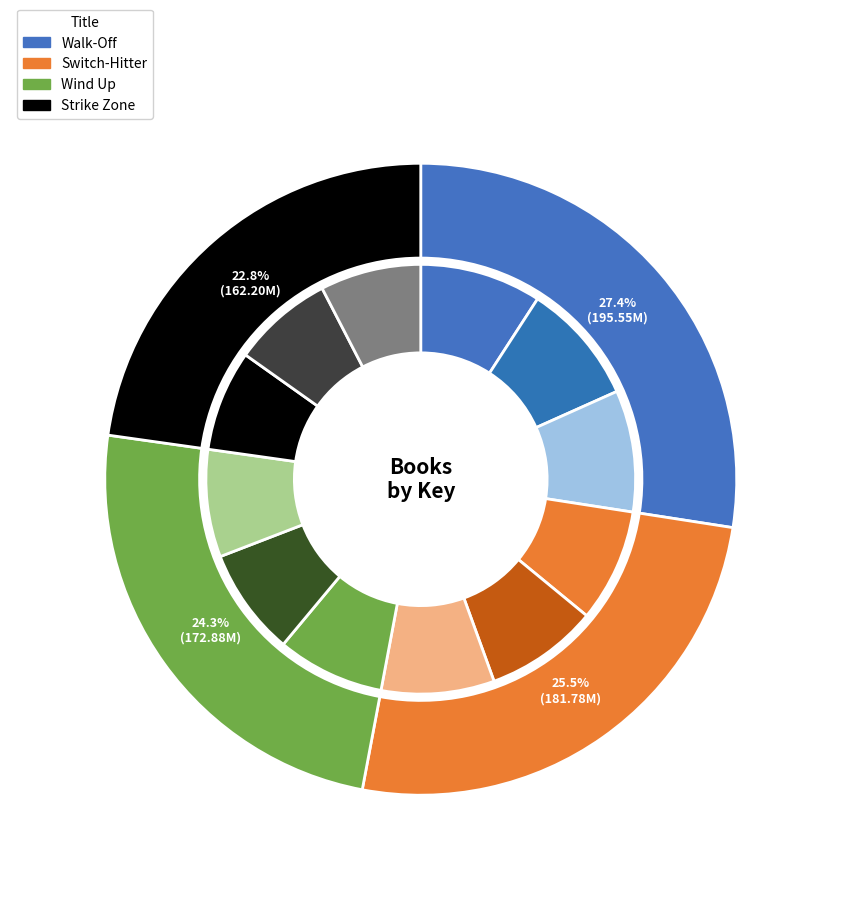

What is the total percentage of Strike Zone and Walk-Off?

50.2%